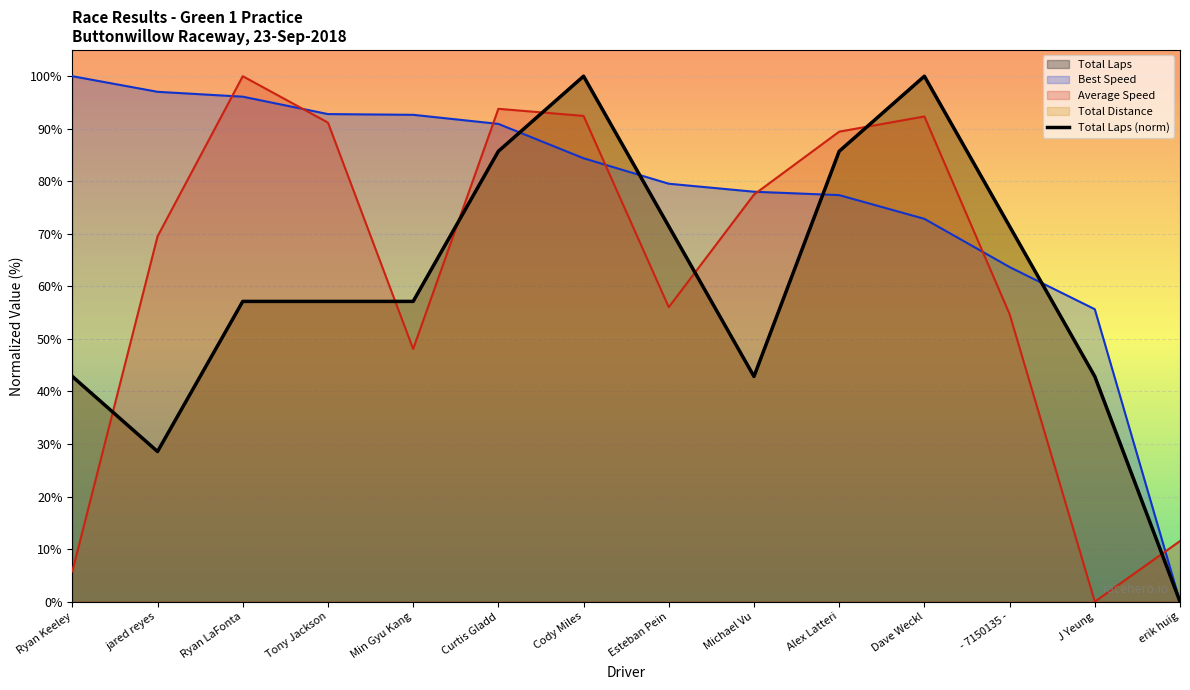

What position from the left is - 7150135 -?

12